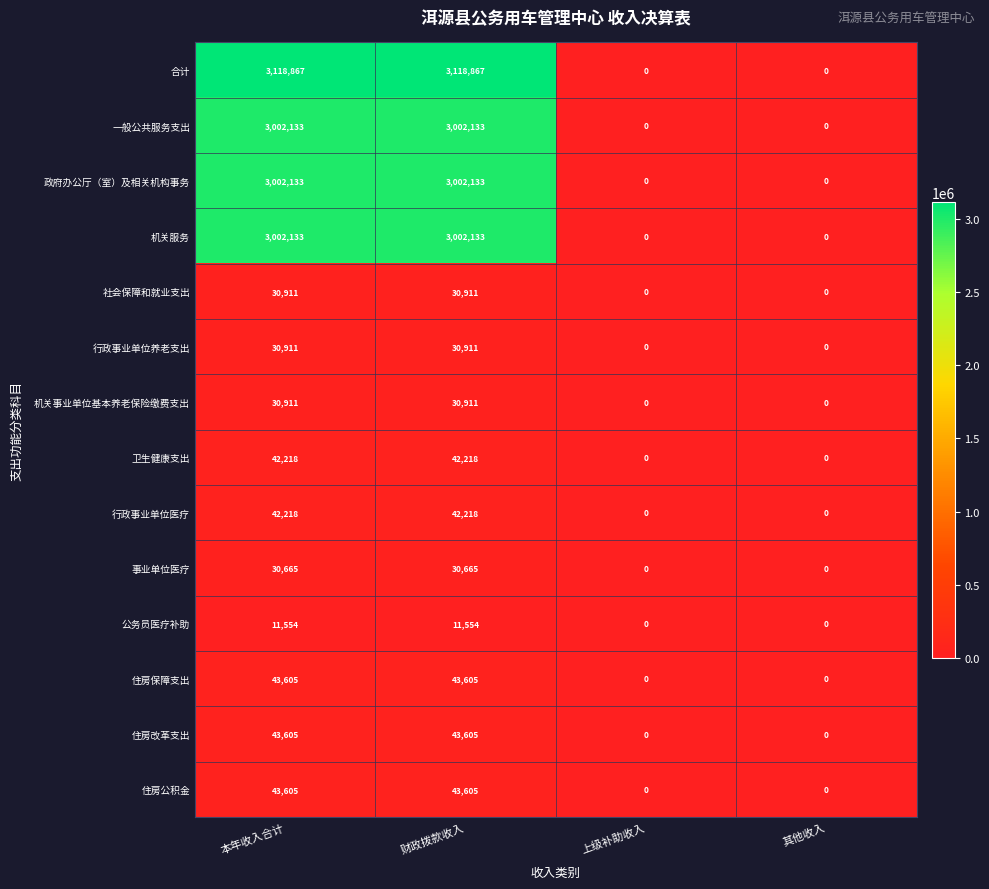

What is the average value of the 社会保障和就业支出 series?

15456